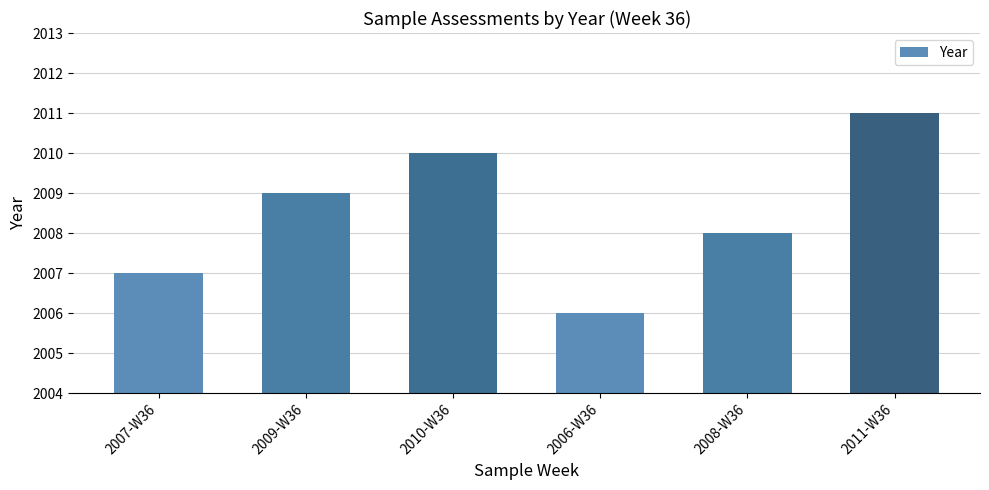

What is the change in value from 2010-W36 to 2006-W36?

-4